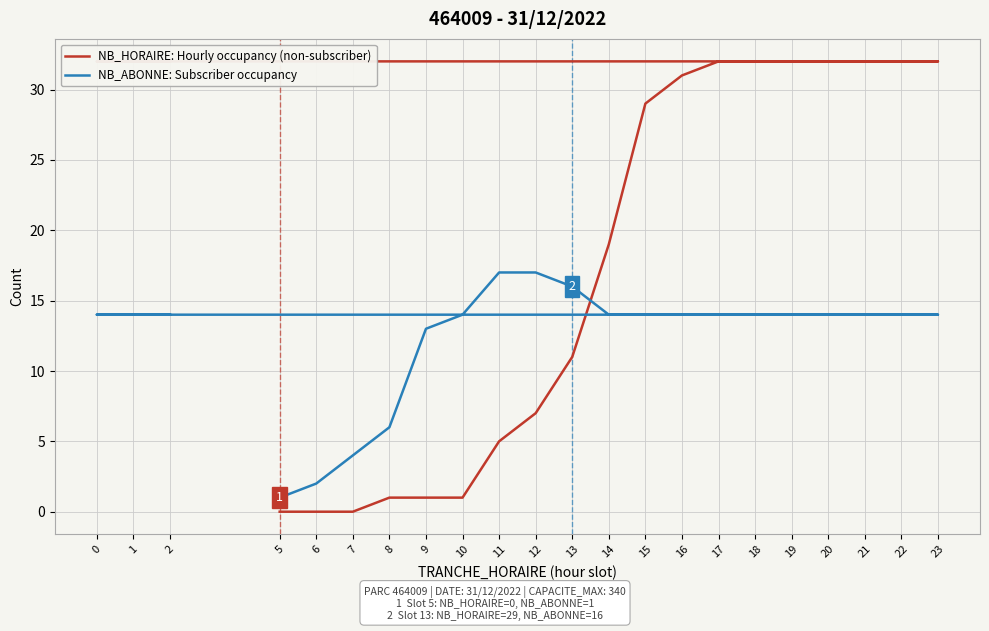

How many distinct data groups are displayed?

2